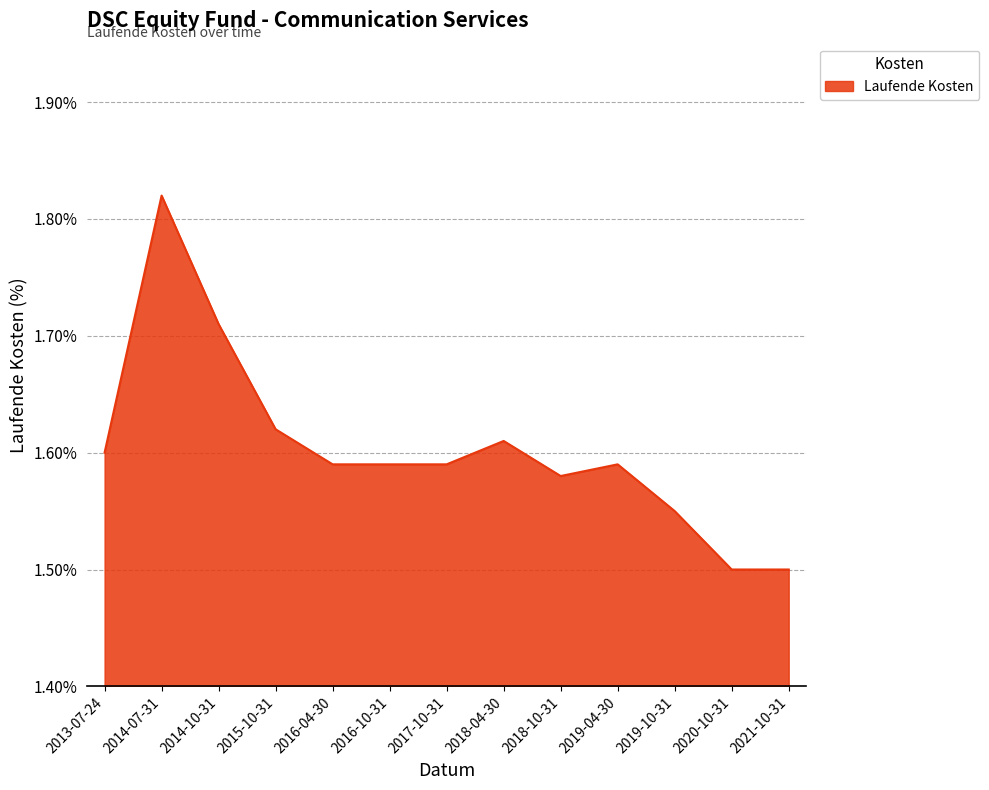

What is the smallest value displayed?

1.5